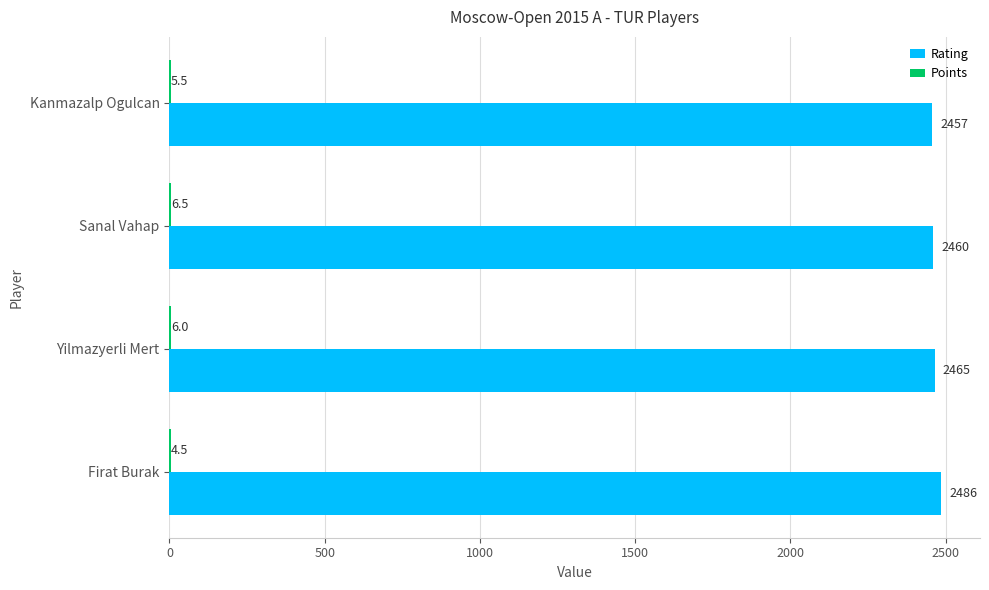

Count the number of categories in the chart.

4